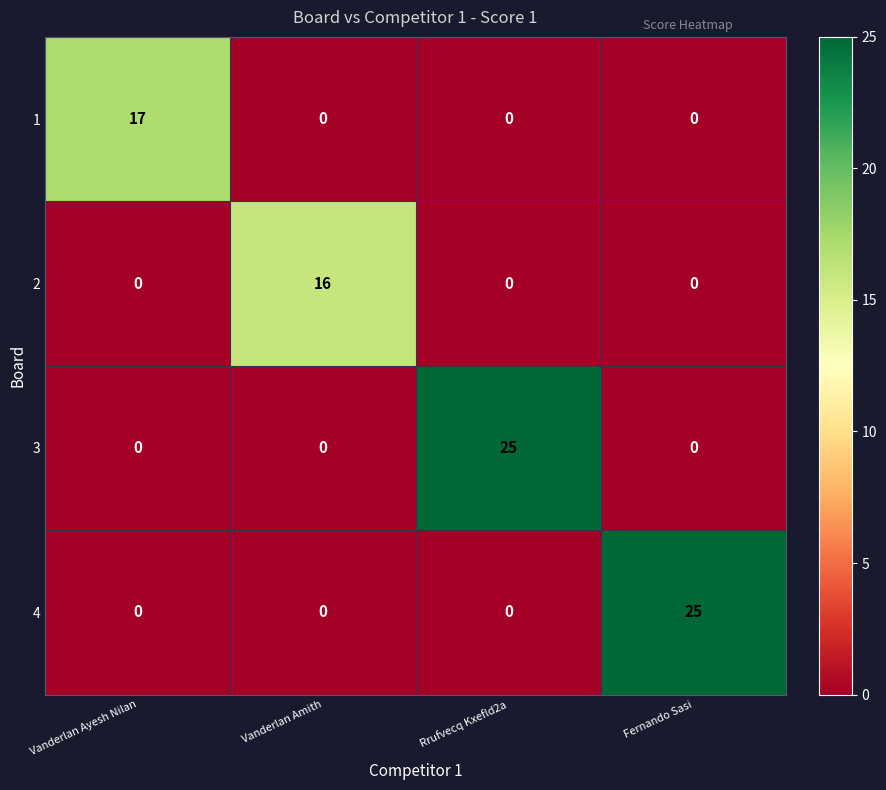

Between Vanderlan Ayesh Nilan and Fernando Sasi, which series saw the biggest shift?

4